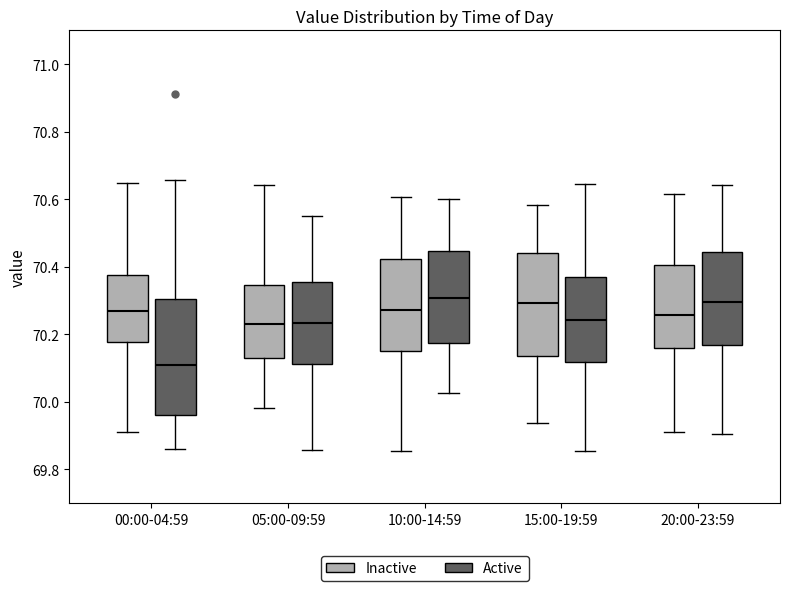

Where does the median line of the box for 10:00-14:59 (Inactive) sit on the y-axis? The values are not printed on the chart, so give them approximately, as read against the axis.

70.28